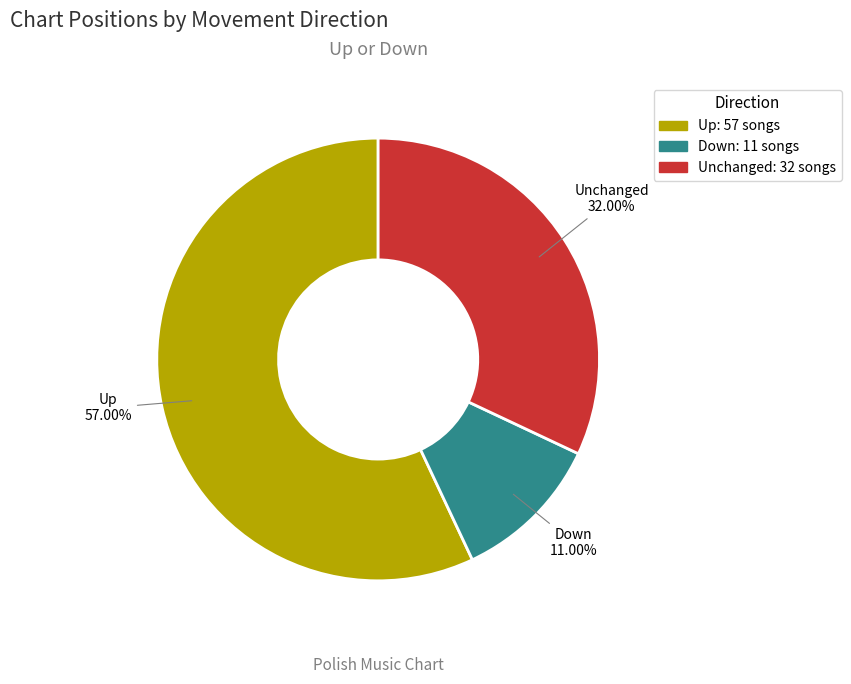

Is there any slice that represents more than half of the pie?

Yes